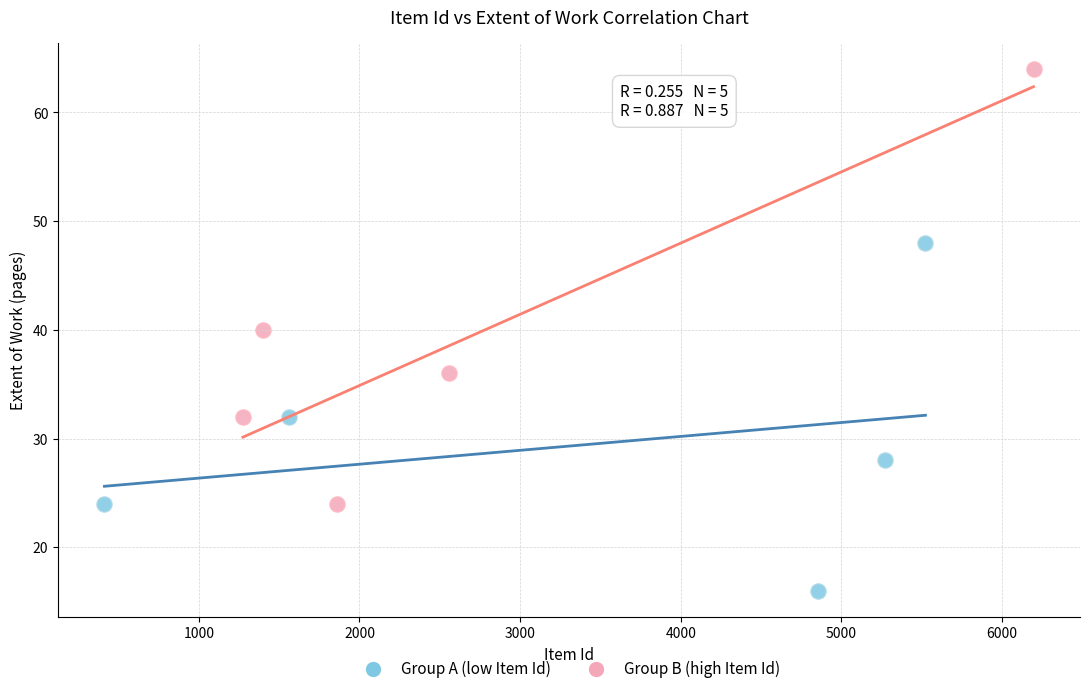

Which series reaches the minimum Y coordinate?

Group A (low Item Id)